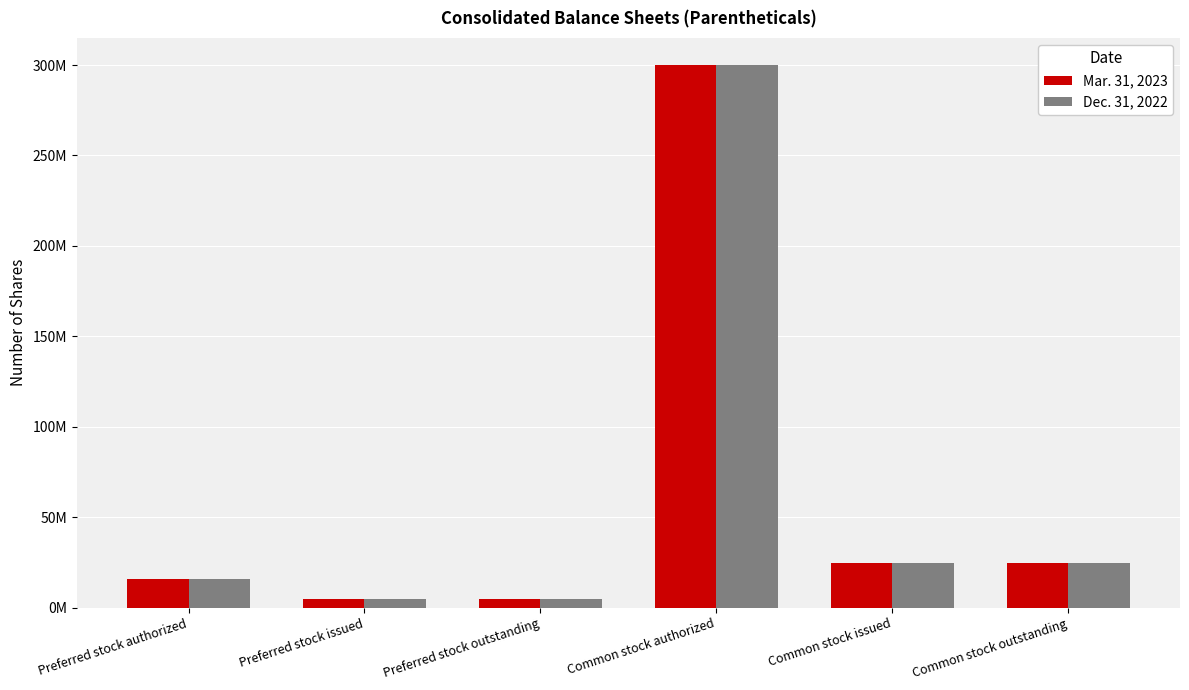

Between Common stock issued and Preferred stock authorized, which is larger?

Common stock issued